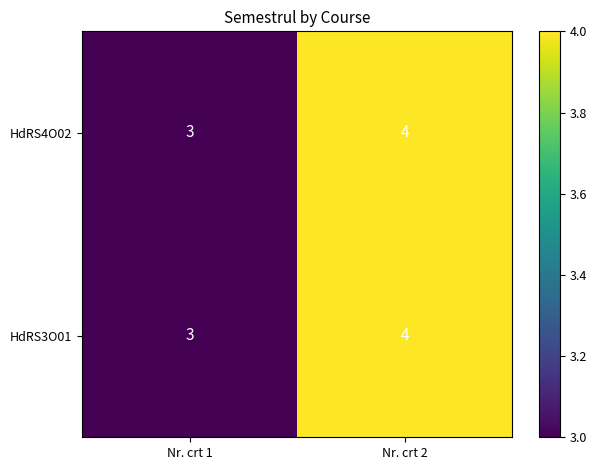

Is it true that HdRS3O01 equals 4 at Nr. crt 2?

True